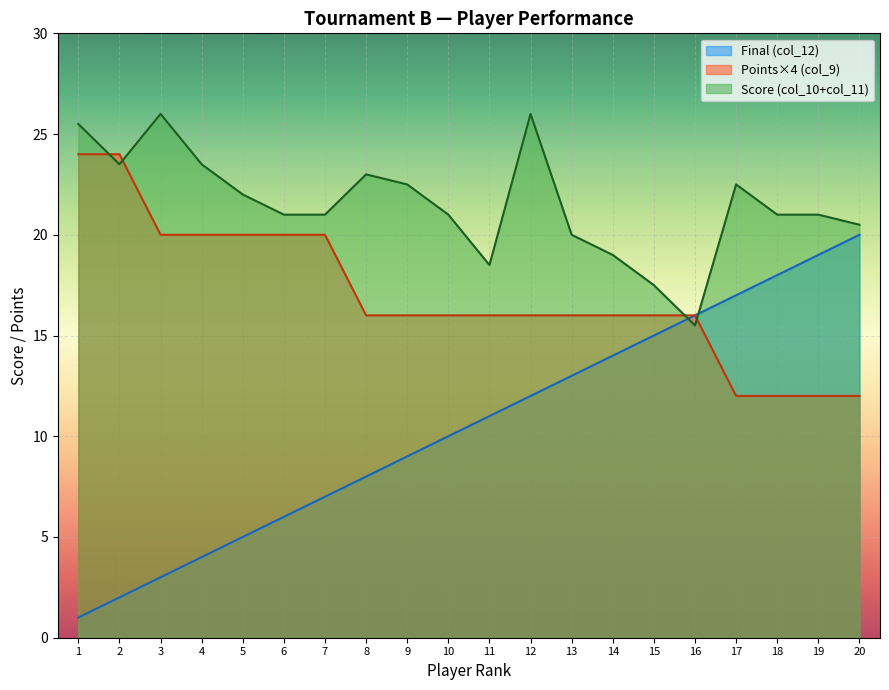

What is the spread (max minus min) of values at 9?

13.5